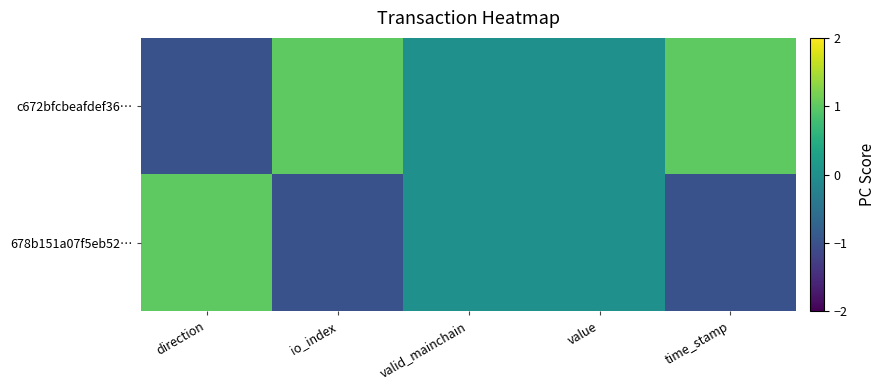

Count the number of data series in this chart.

2